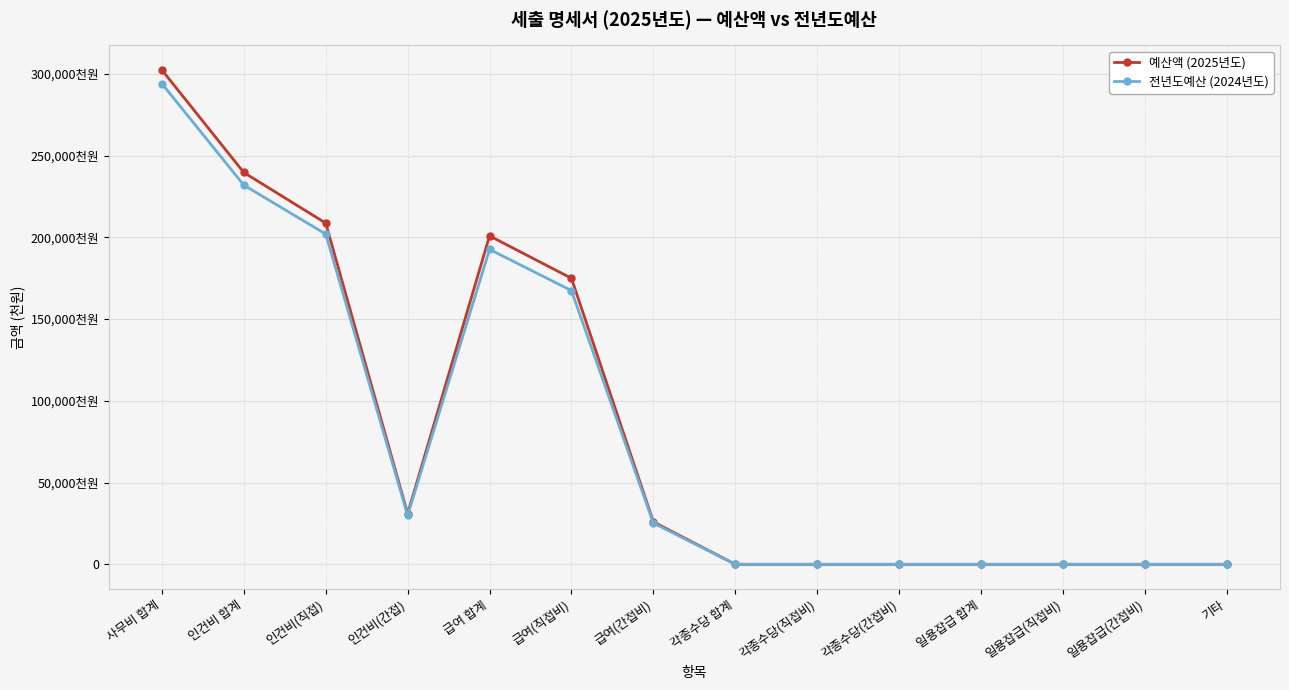

Does the chart have visible grid lines?

Yes